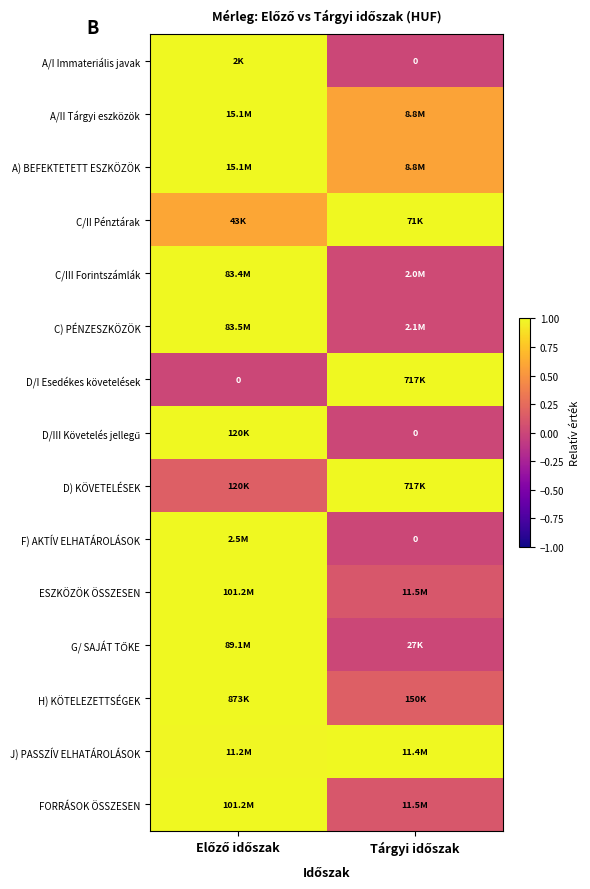

What is the average value of the D) KÖVETELÉSEK series?

0.6